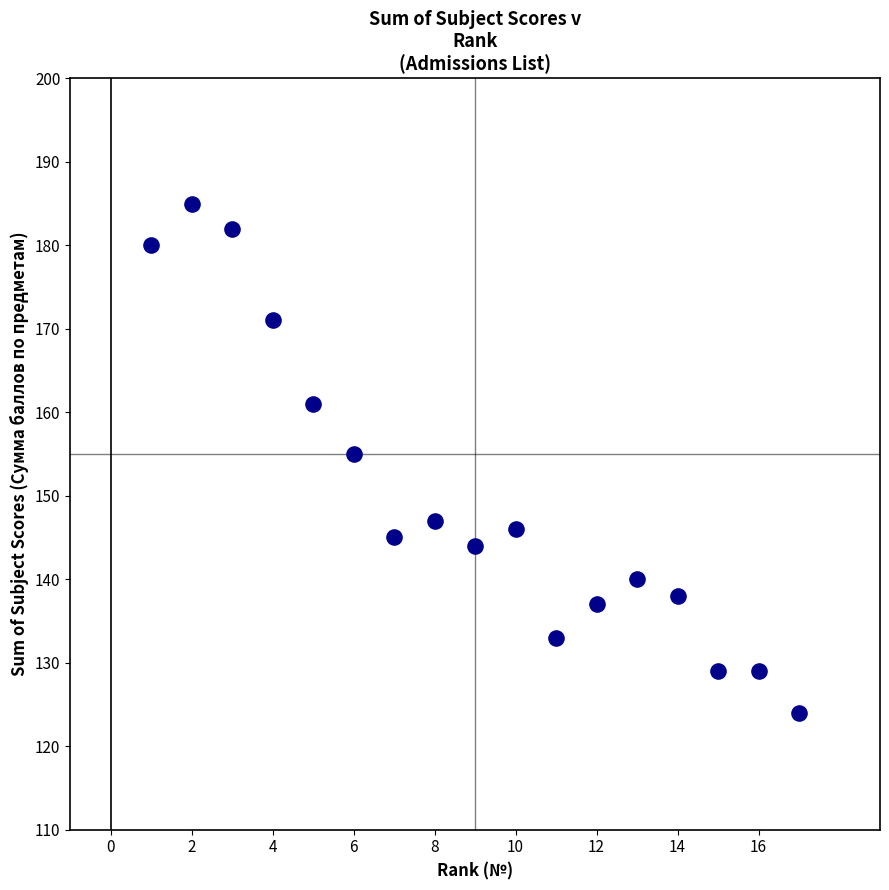

What Y value in the scatter plot is closest to 154?

155